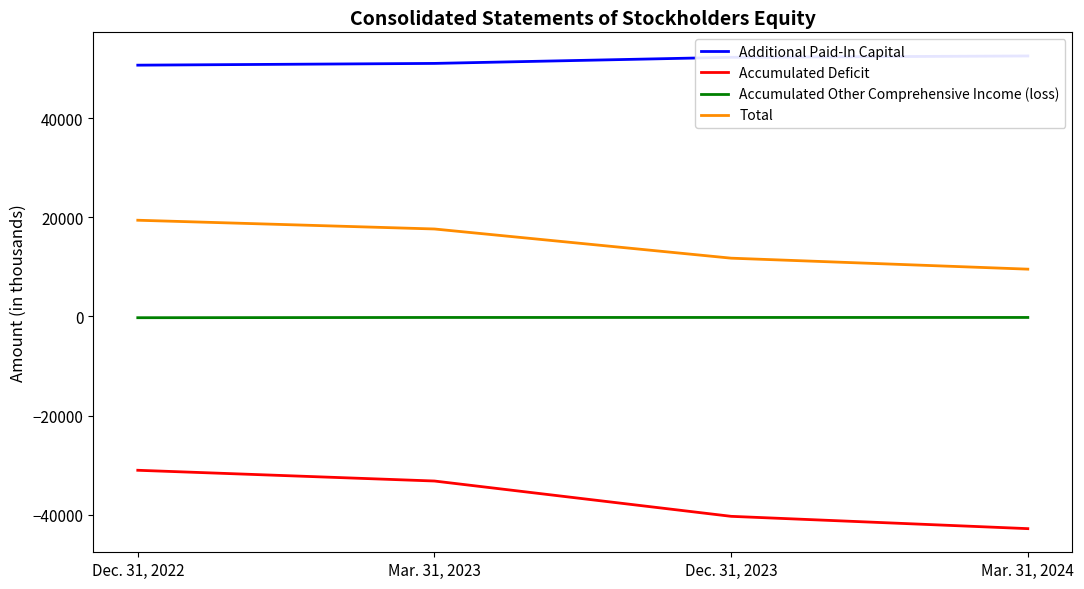

What position from the left is Mar. 31, 2023?

2